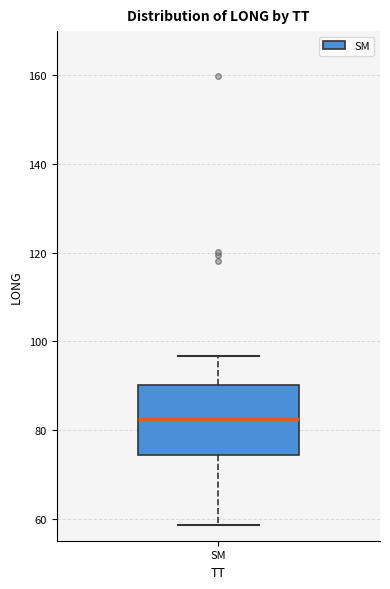

Transcribe this box plot: give where the median line is, the range the box spans, and where the two whiskers end, as read against the y-axis. The values are not printed on the chart, so give them approximately, as read against the axis.

median 82, box 74 to 90, whiskers 58 to 96